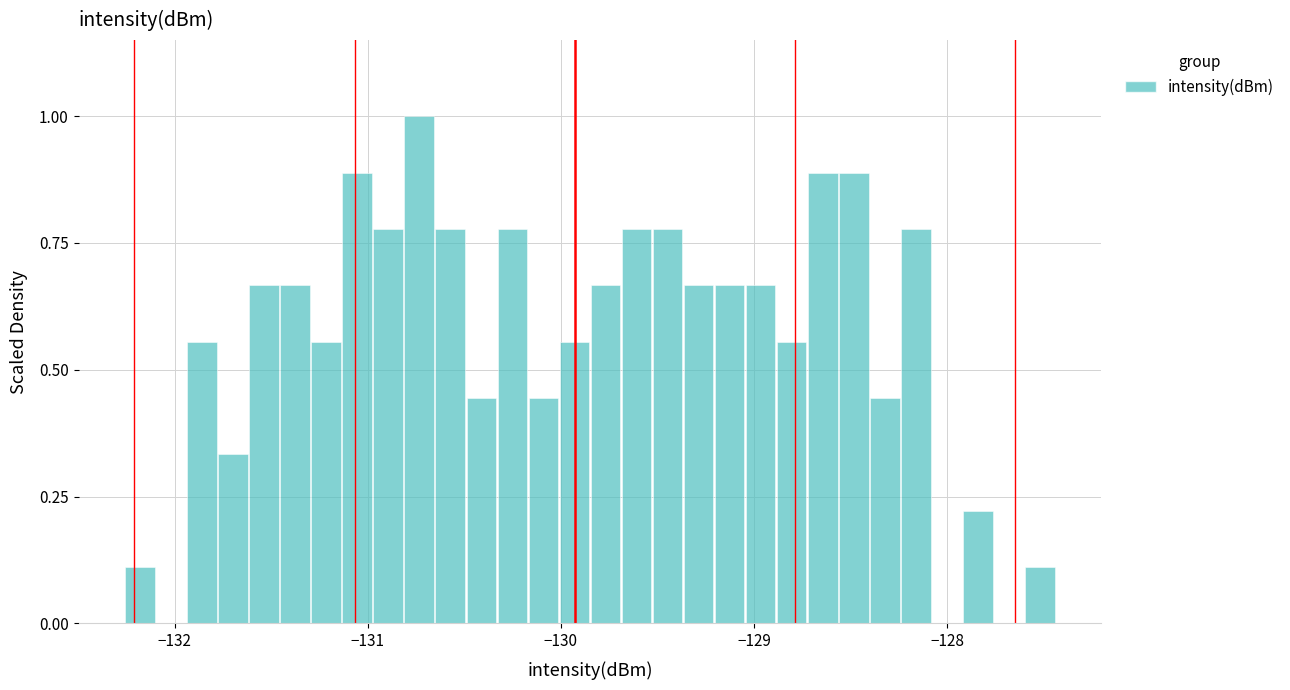

Around what value on the x-axis is the tallest bar? Give the approximate position of its centre, as read against the axis.

-130.7